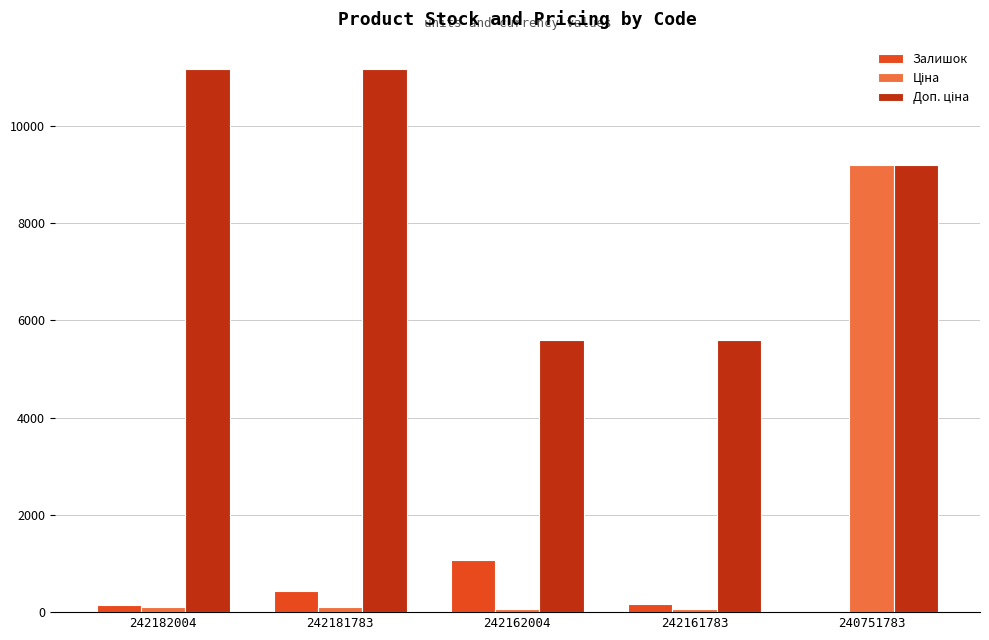

At which category is the sum across all series the highest?

240751783